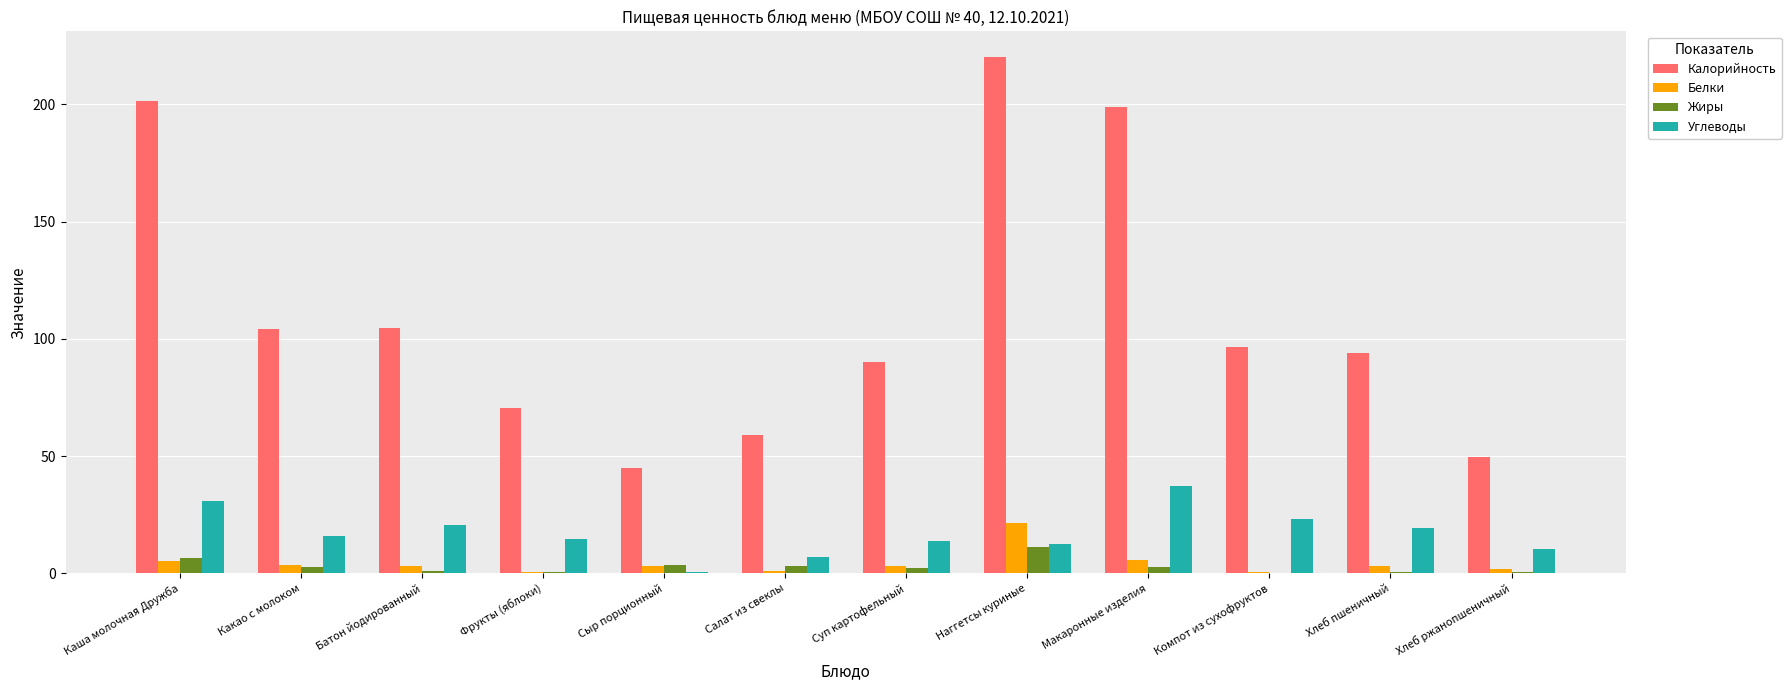

Which series changed the most between Батон йодированный and Сыр порционный?

Калорийность